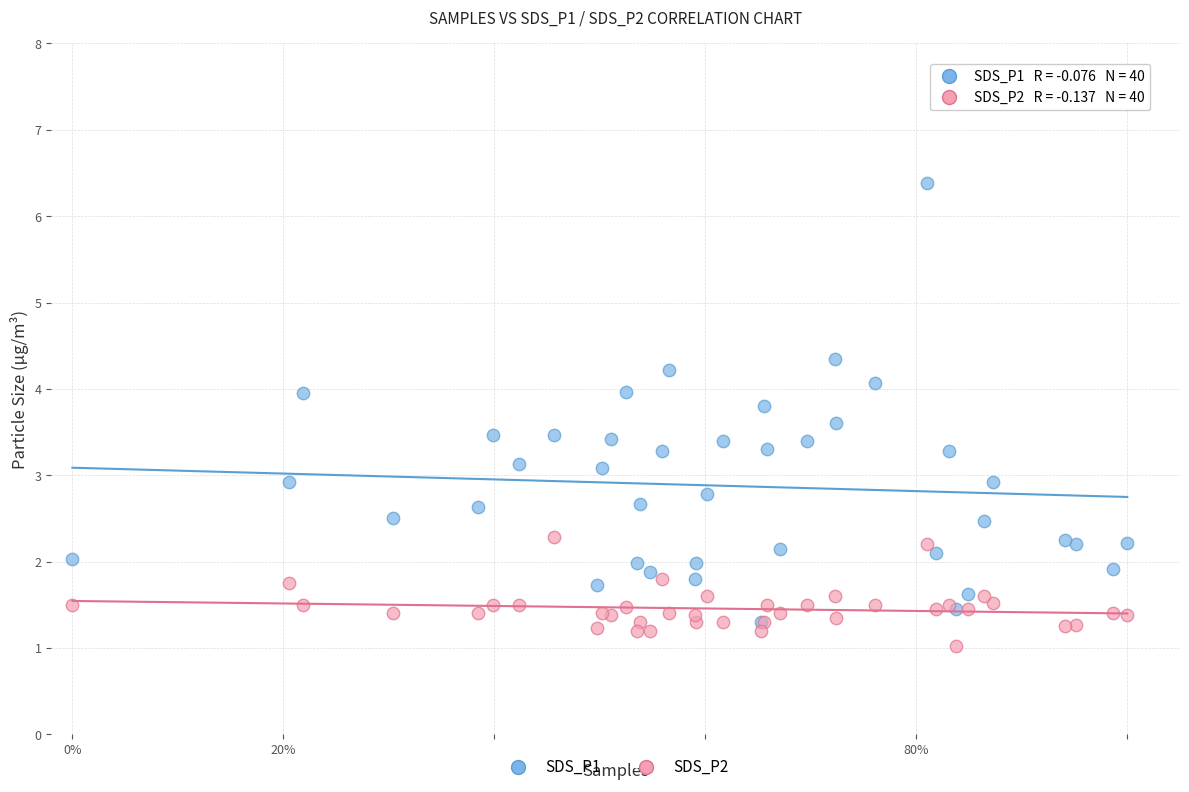

Which series reaches the minimum Y coordinate?

SDS_P2